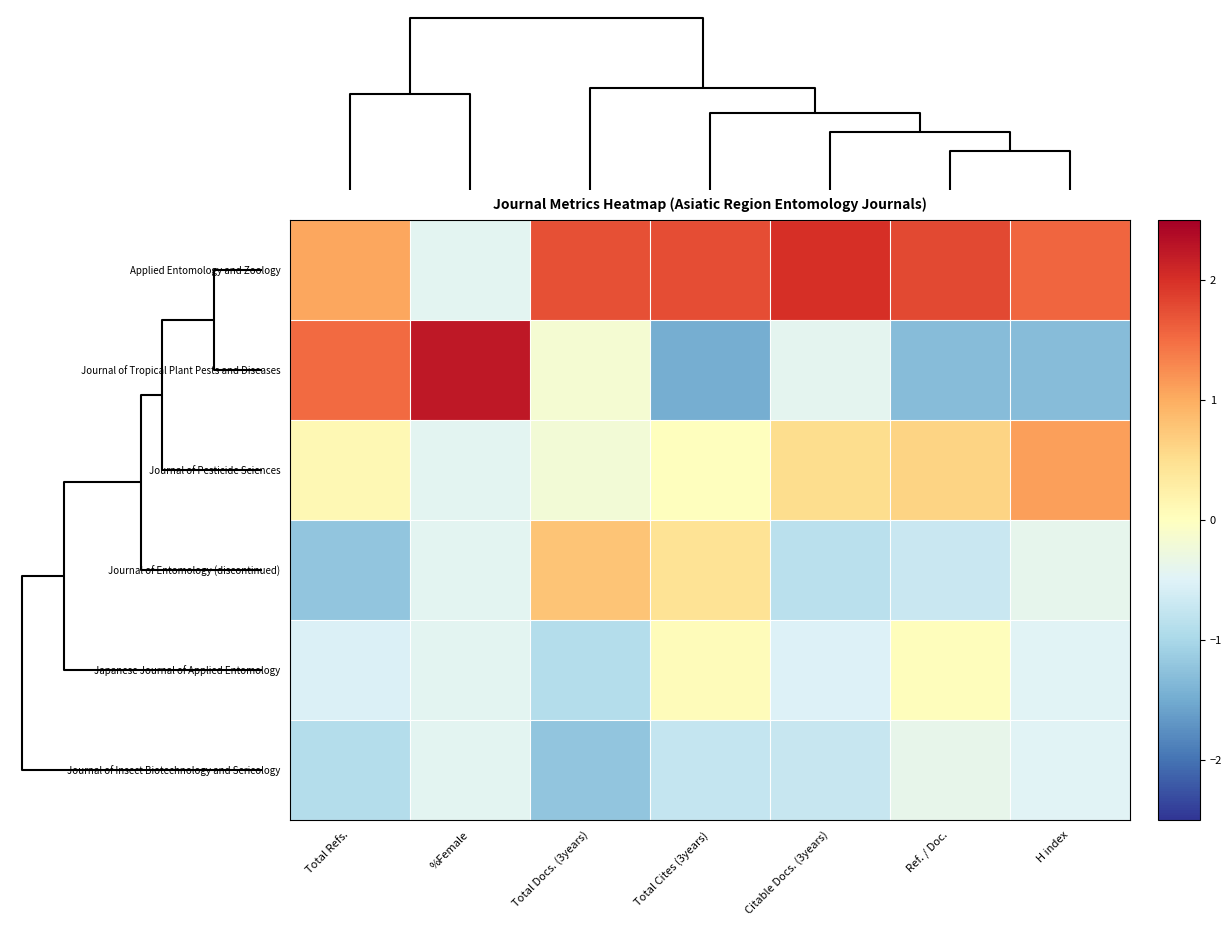

Reading right to left, transcribe all the data shown in this chart.

Applied Entomology and Zoology: H index=1.6	Ref. / Doc.=1.8	Citable Docs. (3years)=2.0	Total Cites (3years)=1.7	Total Docs. (3years)=1.7	%Female=-0.4	Total Refs.=1.1
Journal of Tropical Plant Pests and Diseases: H index=-1.3	Ref. / Doc.=-1.3	Citable Docs. (3years)=-0.4	Total Cites (3years)=-1.5	Total Docs. (3years)=-0.2	%Female=2.2	Total Refs.=1.5
Journal of Pesticide Sciences: H index=1.1	Ref. / Doc.=0.6	Citable Docs. (3years)=0.5	Total Cites (3years)=0.0	Total Docs. (3years)=-0.2	%Female=-0.4	Total Refs.=0.1
Journal of Entomology (discontinued): H index=-0.4	Ref. / Doc.=-0.7	Citable Docs. (3years)=-0.9	Total Cites (3years)=0.4	Total Docs. (3years)=0.8	%Female=-0.4	Total Refs.=-1.2
Japanese Journal of Applied Entomology: H index=-0.5	Ref. / Doc.=0.0	Citable Docs. (3years)=-0.5	Total Cites (3years)=0.1	Total Docs. (3years)=-0.9	%Female=-0.4	Total Refs.=-0.5
Journal of Insect Biotechnology and Sericology: H index=-0.5	Ref. / Doc.=-0.4	Citable Docs. (3years)=-0.7	Total Cites (3years)=-0.8	Total Docs. (3years)=-1.2	%Female=-0.4	Total Refs.=-0.9